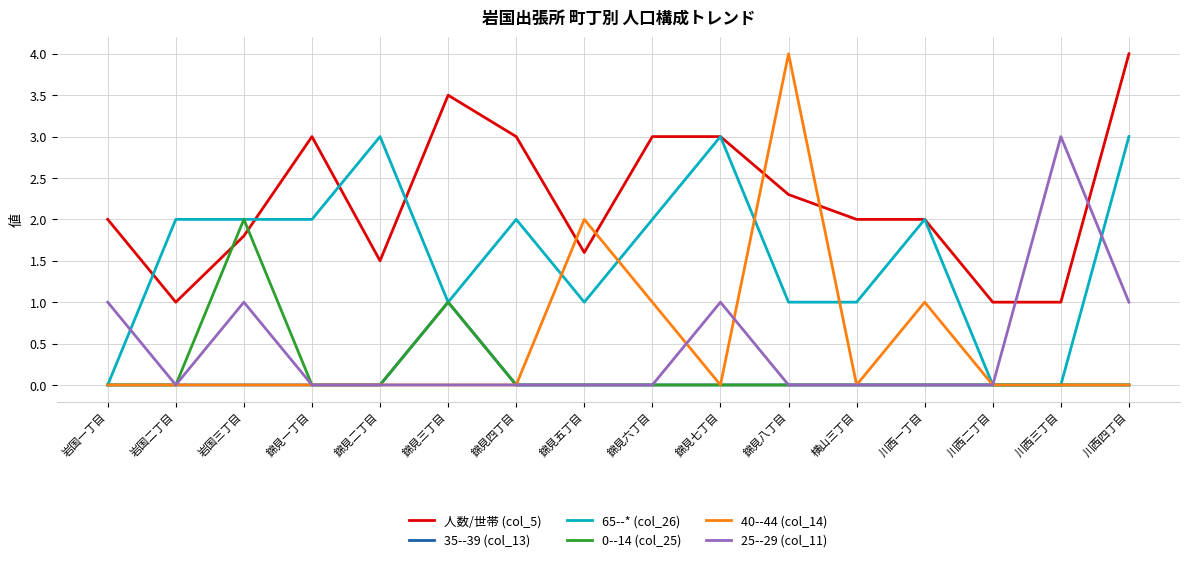

At which category is the sum across all series the highest?

川西四丁目